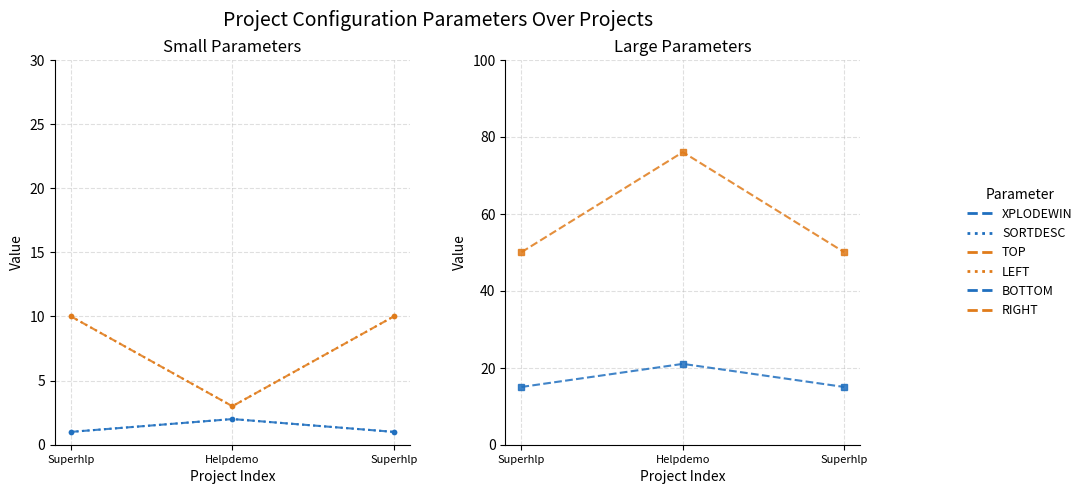

At which category is the sum across all series the highest?

Helpdemo